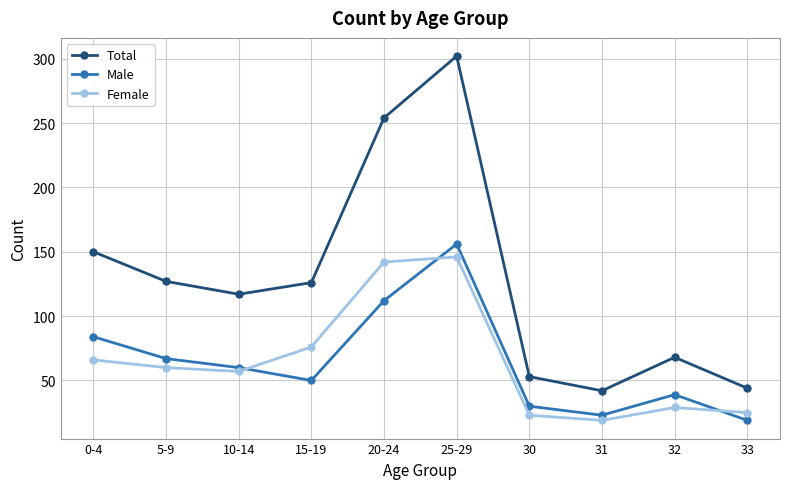

What is the label of the 1st point from the right?

33